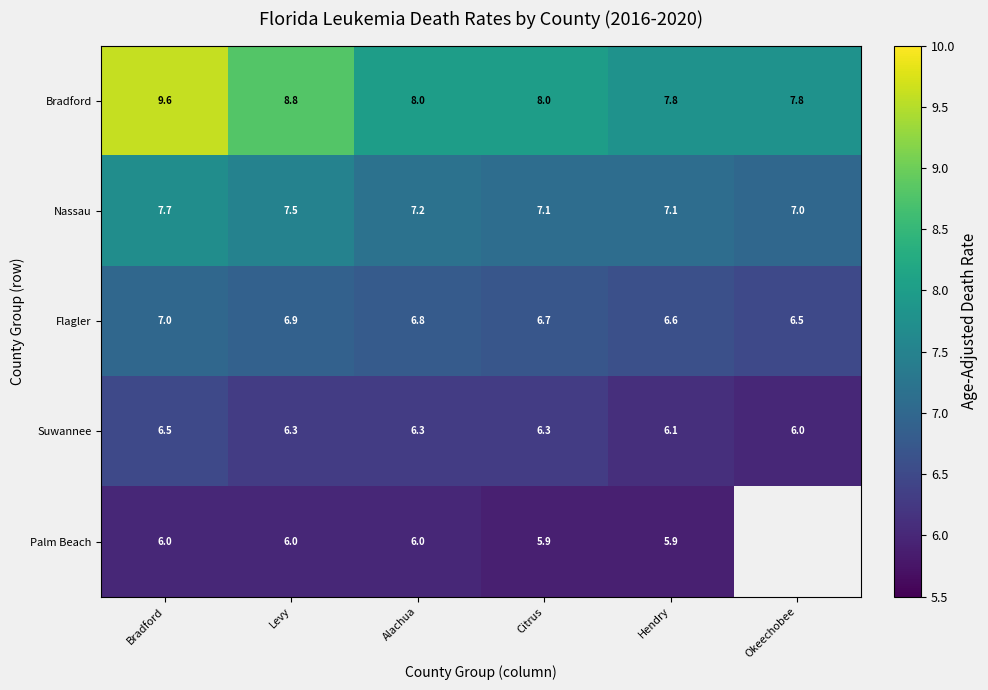

What is the sum of all Flagler values?

40.5